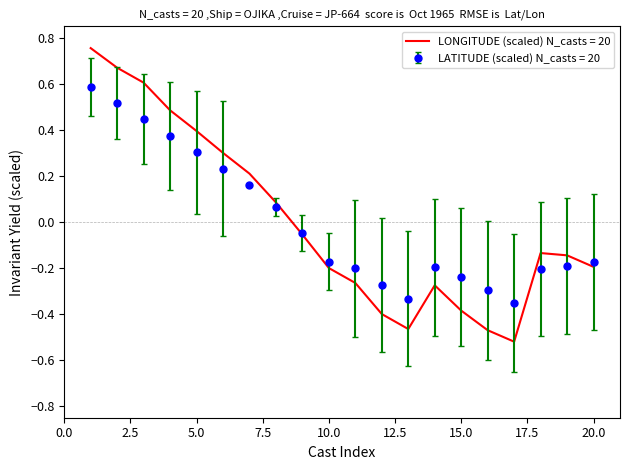

Which series has the largest range (max minus min)?

LONGITUDE (scaled) N_casts = 20